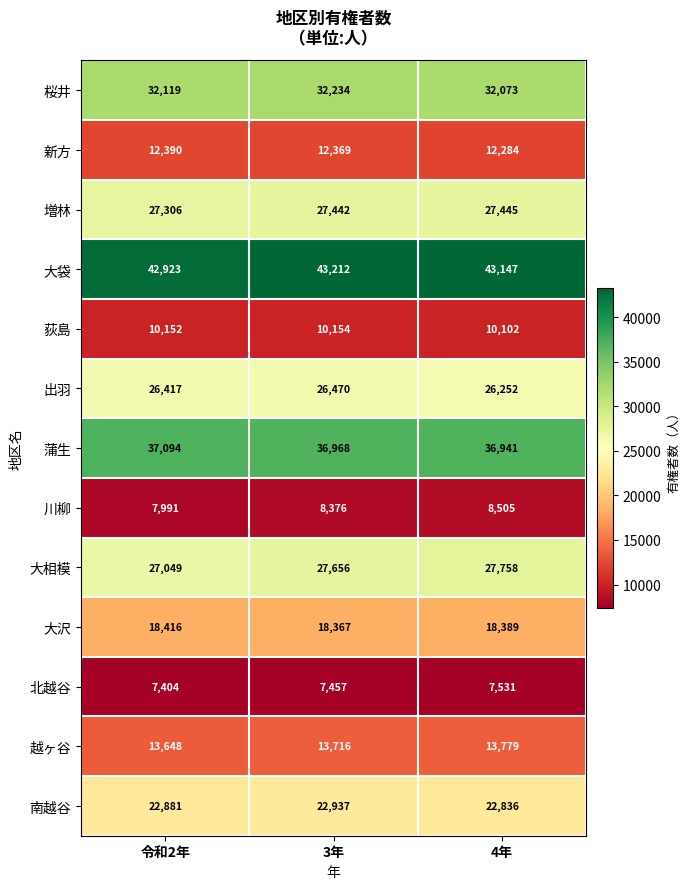

Which series has the widest spread of values?

大相模